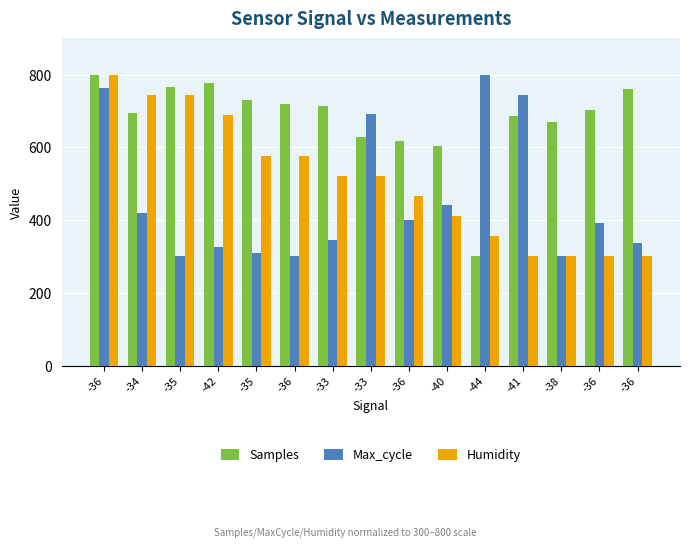

Reading left to right, what are all the values shown in this chart?

Samples: -36=800.0	-34=695.6	-35=765.4	-42=777.6	-35=729.5	-36=719.9	-33=714.3	-33=628.0	-36=617.9	-40=604.6	-44=300.0	-41=687.4	-38=671.0	-36=704.2	-36=761.0
Max_cycle: -36=763.8	-34=419.0	-35=301.0	-42=324.8	-35=308.3	-36=300.0	-33=344.5	-33=692.3	-36=400.4	-40=442.9	-44=800.0	-41=744.1	-38=301.0	-36=391.1	-36=337.3
Humidity: -36=800.0	-34=744.4	-35=744.4	-42=688.9	-35=577.8	-36=577.8	-33=522.2	-33=522.2	-36=466.7	-40=411.1	-44=355.6	-41=300.0	-38=300.0	-36=300.0	-36=300.0